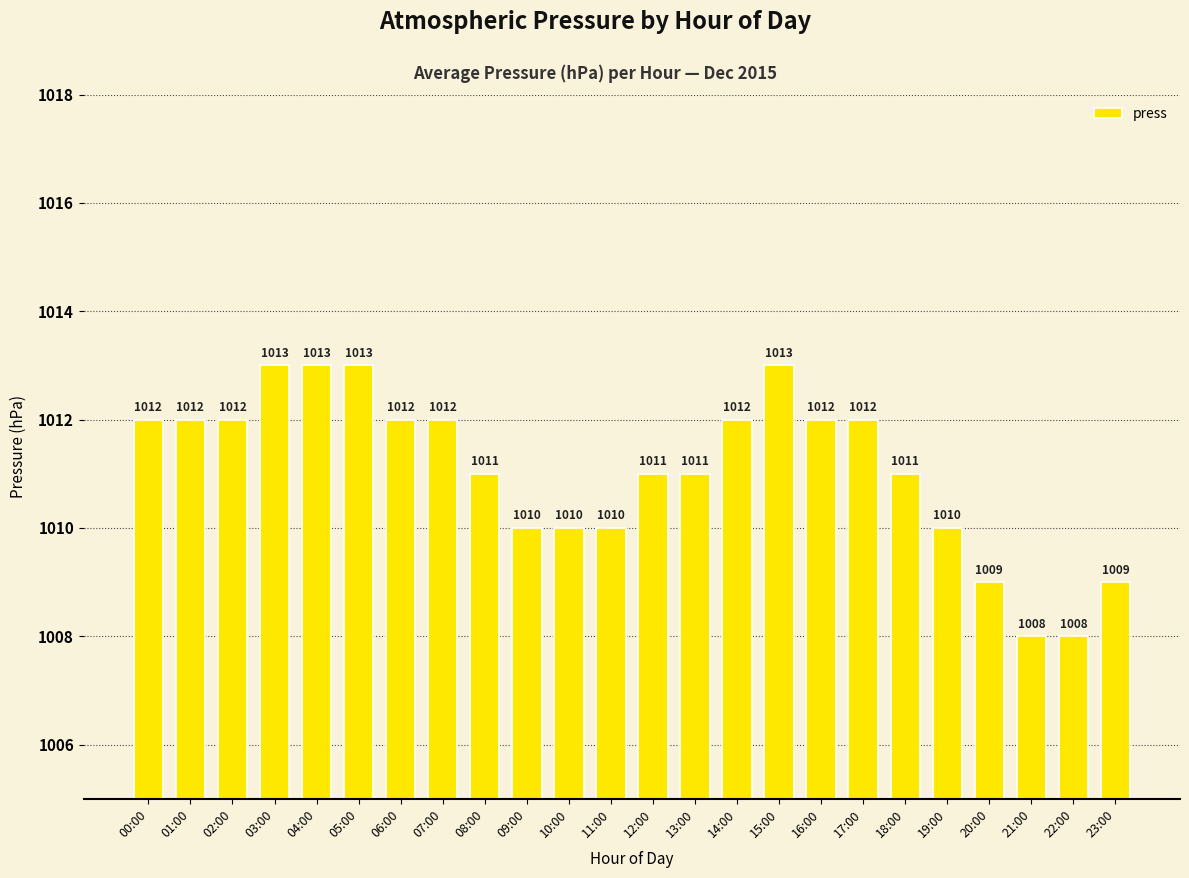

What is the sum of all values?

24266